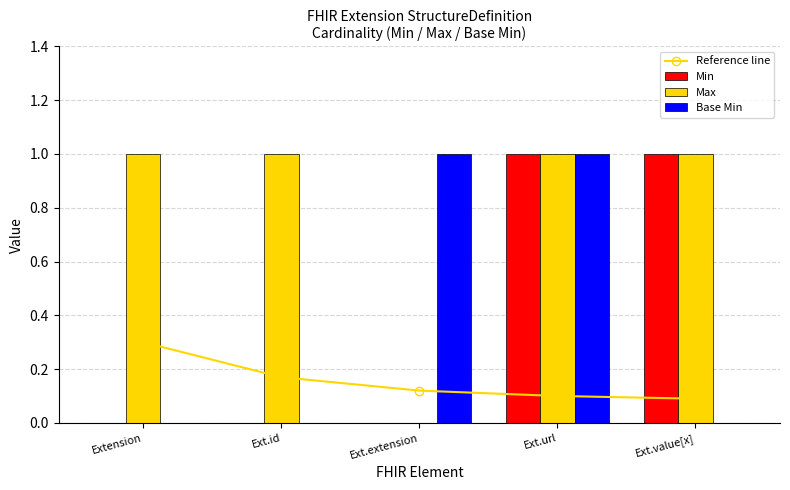

What is the sum of all Max values?

4